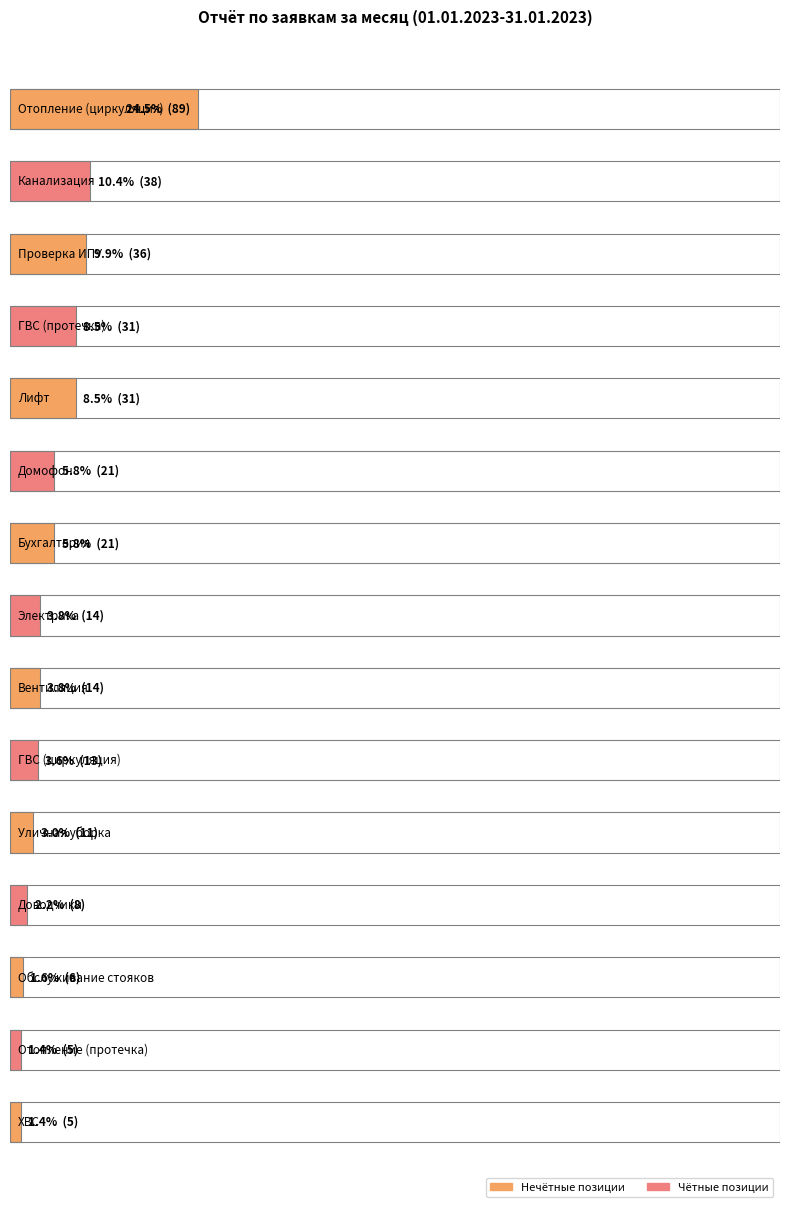

At which category does the chart reach its peak across all series?

Отопление (циркуляция)